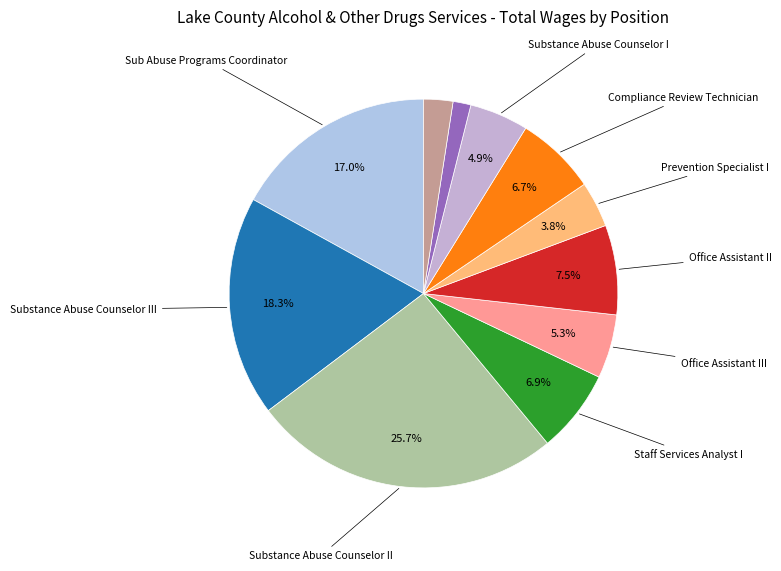

Rank the categories by value from highest to lowest.

Substance Abuse Counselor II, Substance Abuse Counselor III, Sub Abuse Programs Coordinator, Office Assistant II, Staff Services Analyst I, Compliance Review Technician, Office Assistant III, Substance Abuse Counselor I, Prevention Specialist I, Temporary Or Extra Help, Office Services Supervisor I